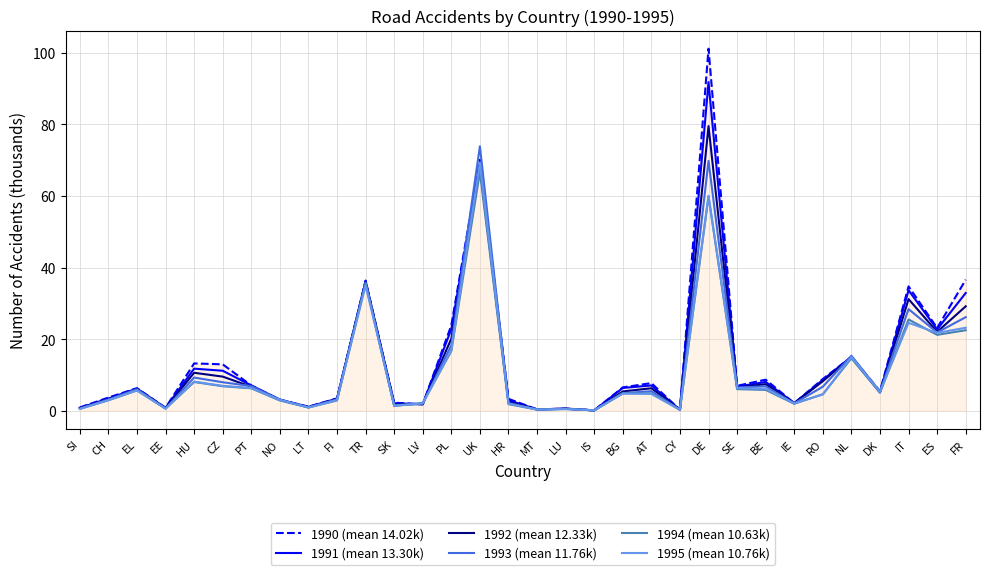

What is the spread (max minus min) of values at HU?

5.2